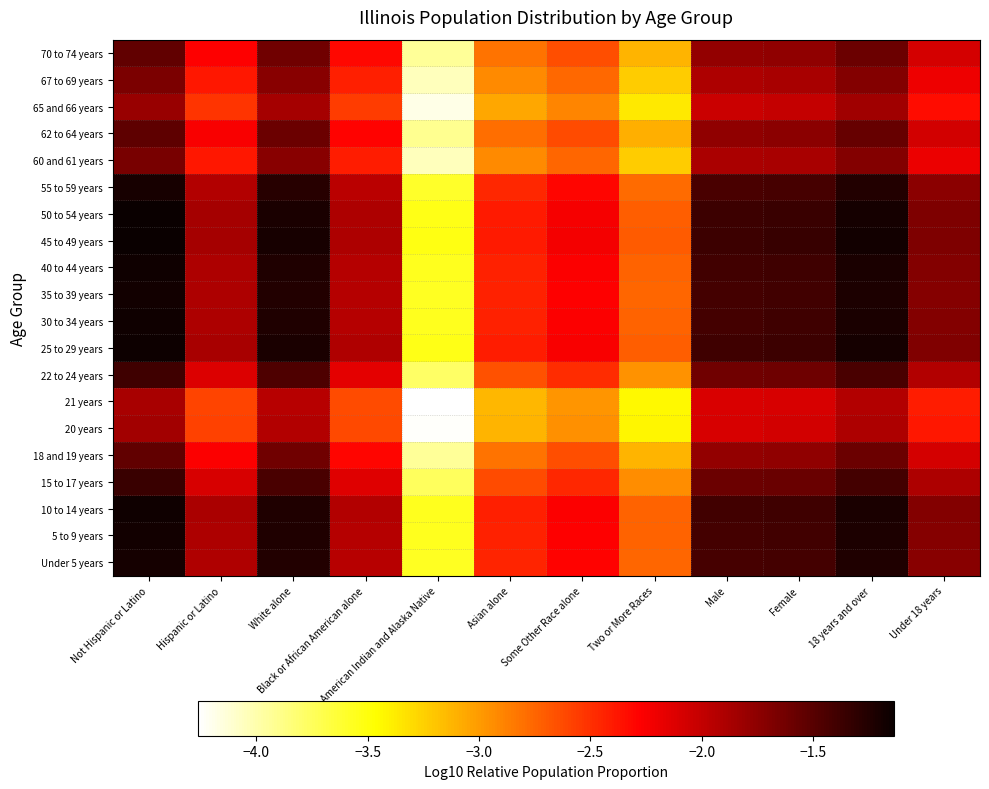

Reading left to right, transcribe all the data shown in this chart.

Under 5 years: Not Hispanic or Latino=-1.2	Hispanic or Latino=-1.9	White alone=-1.3	Black or African American alone=-1.9	American Indian and Alaska Native=-3.6	Asian alone=-2.5	Some Other Race alone=-2.3	Two or More Races=-2.8	Male=-1.4	Female=-1.4	18 years and over=-1.2	Under 18 years=-1.7
5 to 9 years: Not Hispanic or Latino=-1.2	Hispanic or Latino=-1.9	White alone=-1.2	Black or African American alone=-1.9	American Indian and Alaska Native=-3.6	Asian alone=-2.4	Some Other Race alone=-2.3	Two or More Races=-2.7	Male=-1.4	Female=-1.4	18 years and over=-1.2	Under 18 years=-1.7
10 to 14 years: Not Hispanic or Latino=-1.2	Hispanic or Latino=-1.9	White alone=-1.2	Black or African American alone=-1.9	American Indian and Alaska Native=-3.6	Asian alone=-2.4	Some Other Race alone=-2.3	Two or More Races=-2.7	Male=-1.4	Female=-1.4	18 years and over=-1.2	Under 18 years=-1.7
15 to 17 years: Not Hispanic or Latino=-1.4	Hispanic or Latino=-2.1	White alone=-1.4	Black or African American alone=-2.1	American Indian and Alaska Native=-3.8	Asian alone=-2.6	Some Other Race alone=-2.5	Two or More Races=-2.9	Male=-1.6	Female=-1.6	18 years and over=-1.4	Under 18 years=-1.9
18 and 19 years: Not Hispanic or Latino=-1.5	Hispanic or Latino=-2.3	White alone=-1.6	Black or African American alone=-2.3	American Indian and Alaska Native=-3.9	Asian alone=-2.8	Some Other Race alone=-2.6	Two or More Races=-3.1	Male=-1.8	Female=-1.8	18 years and over=-1.6	Under 18 years=-2.1
20 years: Not Hispanic or Latino=-1.9	Hispanic or Latino=-2.6	White alone=-1.9	Black or African American alone=-2.6	American Indian and Alaska Native=-4.2	Asian alone=-3.1	Some Other Race alone=-3.0	Two or More Races=-3.4	Male=-2.1	Female=-2.1	18 years and over=-1.9	Under 18 years=-2.4
21 years: Not Hispanic or Latino=-1.9	Hispanic or Latino=-2.6	White alone=-1.9	Black or African American alone=-2.6	American Indian and Alaska Native=-4.3	Asian alone=-3.1	Some Other Race alone=-3.0	Two or More Races=-3.4	Male=-2.1	Female=-2.1	18 years and over=-1.9	Under 18 years=-2.4
22 to 24 years: Not Hispanic or Latino=-1.4	Hispanic or Latino=-2.1	White alone=-1.5	Black or African American alone=-2.1	American Indian and Alaska Native=-3.8	Asian alone=-2.7	Some Other Race alone=-2.5	Two or More Races=-3.0	Male=-1.6	Female=-1.6	18 years and over=-1.4	Under 18 years=-1.9
25 to 29 years: Not Hispanic or Latino=-1.1	Hispanic or Latino=-1.9	White alone=-1.2	Black or African American alone=-1.9	American Indian and Alaska Native=-3.5	Asian alone=-2.4	Some Other Race alone=-2.2	Two or More Races=-2.7	Male=-1.4	Female=-1.4	18 years and over=-1.2	Under 18 years=-1.7
30 to 34 years: Not Hispanic or Latino=-1.2	Hispanic or Latino=-1.9	White alone=-1.2	Black or African American alone=-1.9	American Indian and Alaska Native=-3.6	Asian alone=-2.4	Some Other Race alone=-2.3	Two or More Races=-2.7	Male=-1.4	Female=-1.4	18 years and over=-1.2	Under 18 years=-1.7
35 to 39 years: Not Hispanic or Latino=-1.2	Hispanic or Latino=-1.9	White alone=-1.2	Black or African American alone=-1.9	American Indian and Alaska Native=-3.6	Asian alone=-2.4	Some Other Race alone=-2.3	Two or More Races=-2.7	Male=-1.4	Female=-1.4	18 years and over=-1.2	Under 18 years=-1.7
40 to 44 years: Not Hispanic or Latino=-1.2	Hispanic or Latino=-1.9	White alone=-1.2	Black or African American alone=-1.9	American Indian and Alaska Native=-3.6	Asian alone=-2.4	Some Other Race alone=-2.3	Two or More Races=-2.7	Male=-1.4	Female=-1.4	18 years and over=-1.2	Under 18 years=-1.7
45 to 49 years: Not Hispanic or Latino=-1.1	Hispanic or Latino=-1.9	White alone=-1.2	Black or African American alone=-1.9	American Indian and Alaska Native=-3.5	Asian alone=-2.4	Some Other Race alone=-2.2	Two or More Races=-2.7	Male=-1.4	Female=-1.4	18 years and over=-1.2	Under 18 years=-1.7
50 to 54 years: Not Hispanic or Latino=-1.1	Hispanic or Latino=-1.9	White alone=-1.2	Black or African American alone=-1.9	American Indian and Alaska Native=-3.5	Asian alone=-2.4	Some Other Race alone=-2.2	Two or More Races=-2.7	Male=-1.4	Female=-1.4	18 years and over=-1.2	Under 18 years=-1.7
55 to 59 years: Not Hispanic or Latino=-1.2	Hispanic or Latino=-1.9	White alone=-1.3	Black or African American alone=-2.0	American Indian and Alaska Native=-3.6	Asian alone=-2.5	Some Other Race alone=-2.3	Two or More Races=-2.8	Male=-1.4	Female=-1.4	18 years and over=-1.2	Under 18 years=-1.7
60 and 61 years: Not Hispanic or Latino=-1.7	Hispanic or Latino=-2.4	White alone=-1.7	Black or African American alone=-2.4	American Indian and Alaska Native=-4.0	Asian alone=-2.9	Some Other Race alone=-2.8	Two or More Races=-3.2	Male=-1.9	Female=-1.9	18 years and over=-1.7	Under 18 years=-2.2
62 to 64 years: Not Hispanic or Latino=-1.5	Hispanic or Latino=-2.3	White alone=-1.6	Black or African American alone=-2.3	American Indian and Alaska Native=-3.9	Asian alone=-2.8	Some Other Race alone=-2.6	Two or More Races=-3.1	Male=-1.8	Female=-1.7	18 years and over=-1.6	Under 18 years=-2.1
65 and 66 years: Not Hispanic or Latino=-1.8	Hispanic or Latino=-2.5	White alone=-1.9	Black or African American alone=-2.6	American Indian and Alaska Native=-4.2	Asian alone=-3.1	Some Other Race alone=-2.9	Two or More Races=-3.4	Male=-2.0	Female=-2.0	18 years and over=-1.8	Under 18 years=-2.3
67 to 69 years: Not Hispanic or Latino=-1.7	Hispanic or Latino=-2.4	White alone=-1.7	Black or African American alone=-2.4	American Indian and Alaska Native=-4.1	Asian alone=-2.9	Some Other Race alone=-2.8	Two or More Races=-3.2	Male=-1.9	Female=-1.9	18 years and over=-1.7	Under 18 years=-2.2
70 to 74 years: Not Hispanic or Latino=-1.5	Hispanic or Latino=-2.3	White alone=-1.6	Black or African American alone=-2.3	American Indian and Alaska Native=-3.9	Asian alone=-2.8	Some Other Race alone=-2.6	Two or More Races=-3.1	Male=-1.8	Female=-1.8	18 years and over=-1.6	Under 18 years=-2.1